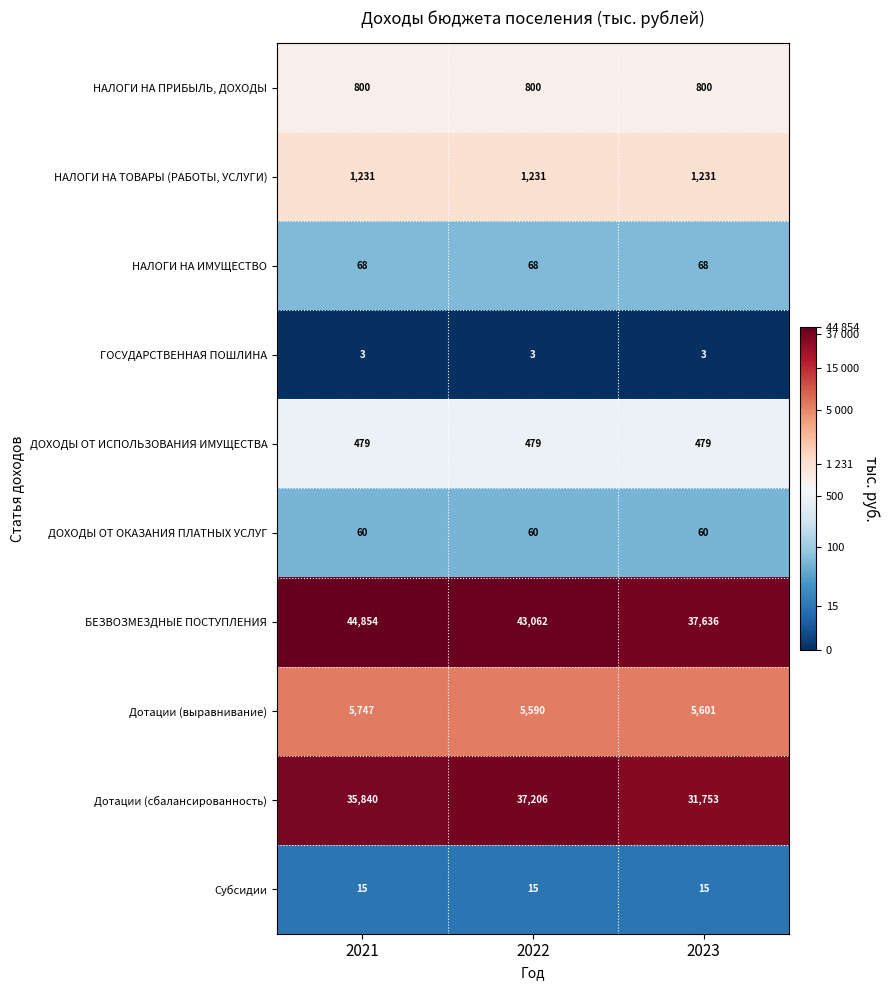

True or false: ДОХОДЫ ОТ ИСПОЛЬЗОВАНИЯ ИМУЩЕСТВА has a value of 854 at 2023.

False